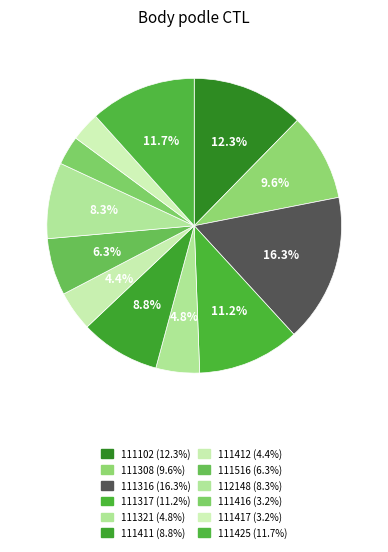

What is the change in value from 111411 to 111417?

-352